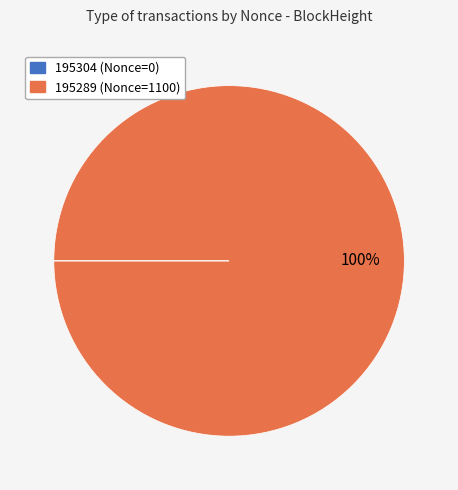

Does any single category account for the majority?

Yes